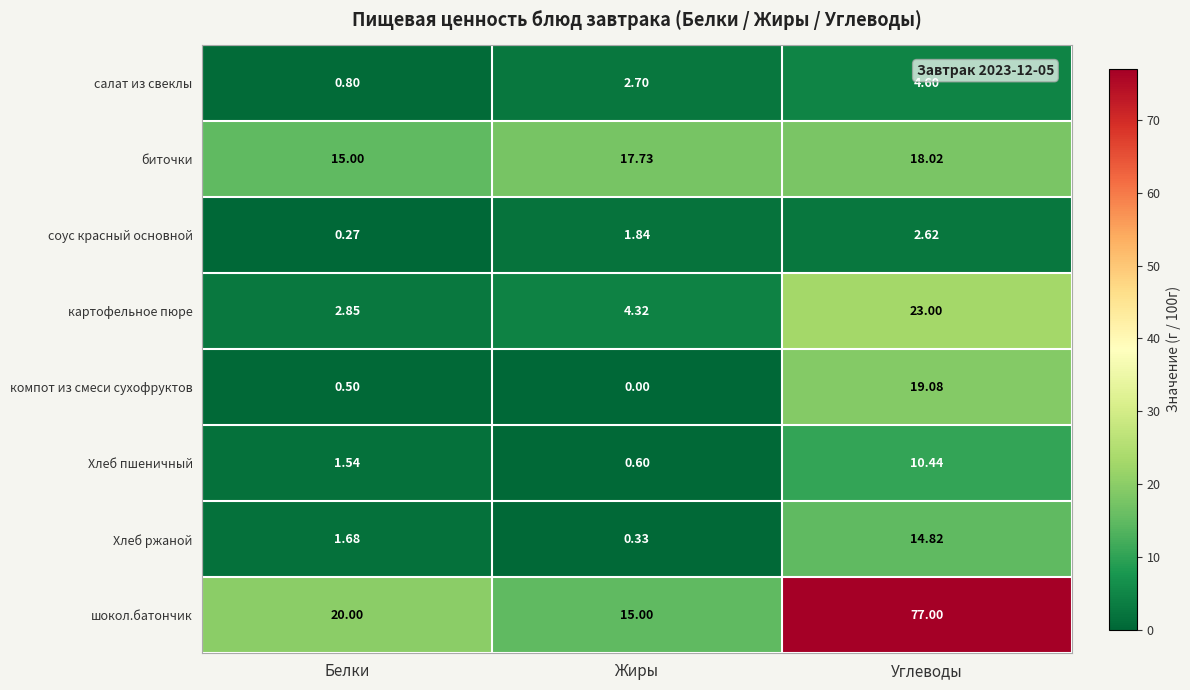

Rank the categories by биточки value from highest to lowest.

Углеводы, Жиры, Белки